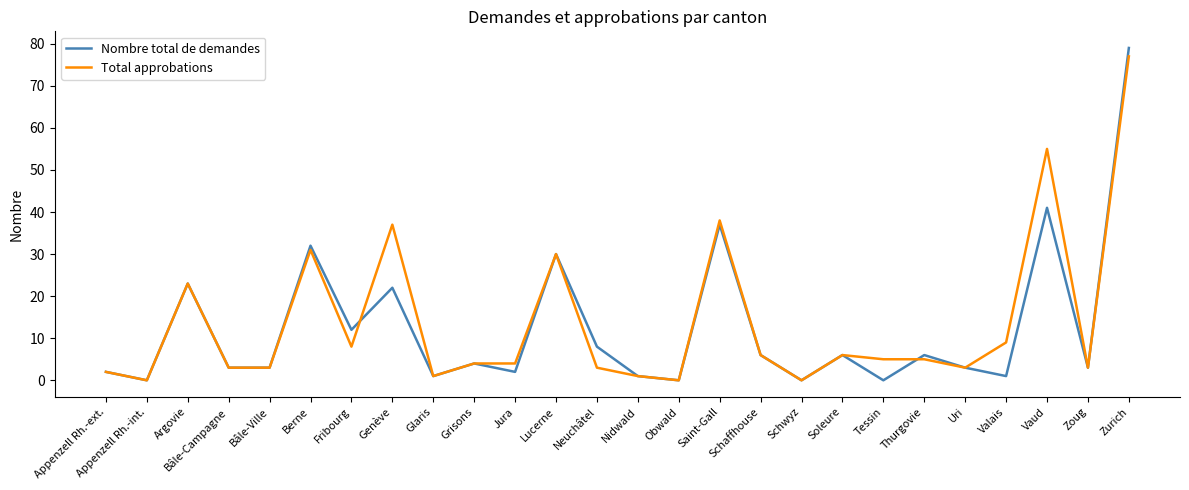

Which series has the widest spread of values?

Nombre total de demandes